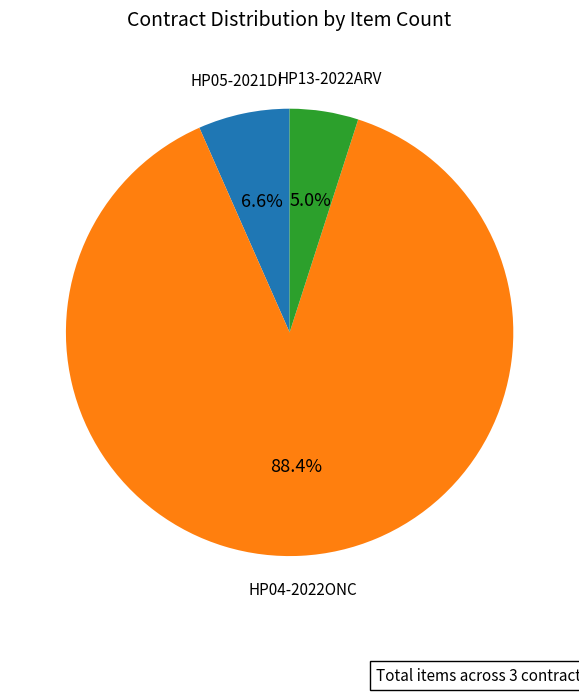

True or false: HP05-2021DI accounts for 17% of the total.

False